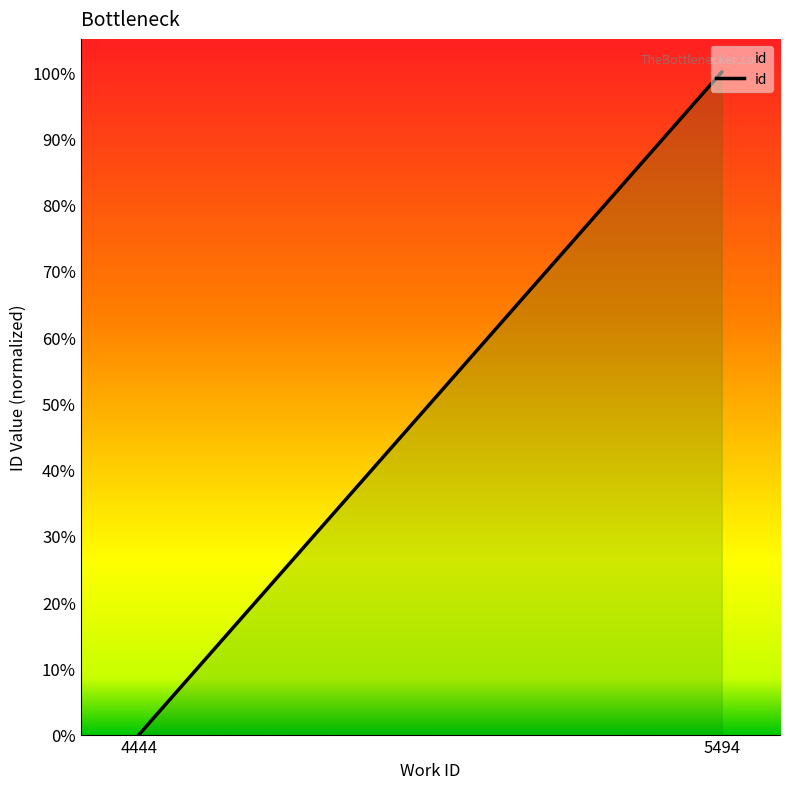

Which label corresponds to the smallest value in the chart?

4444